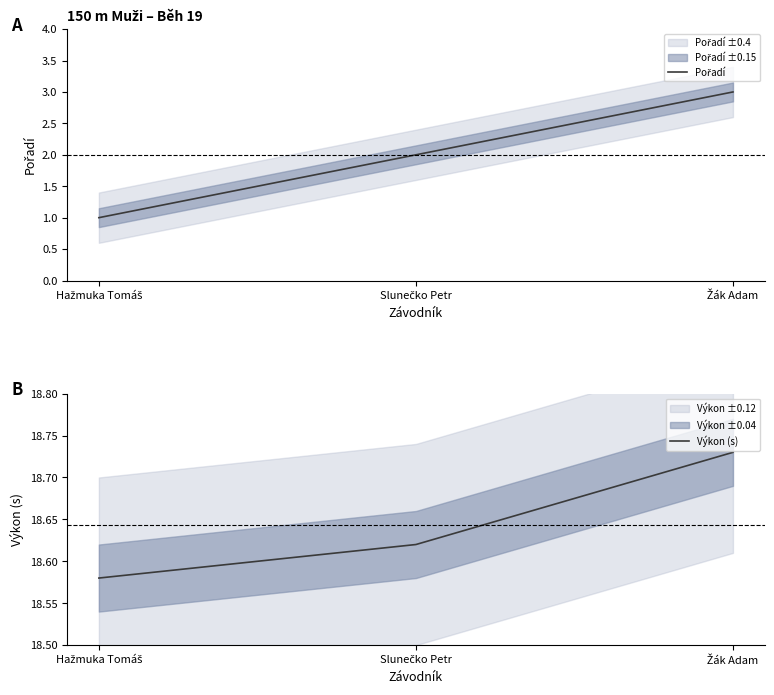

The Pořadí series shows 1.0 at Hažmuka Tomáš. True or false?

True